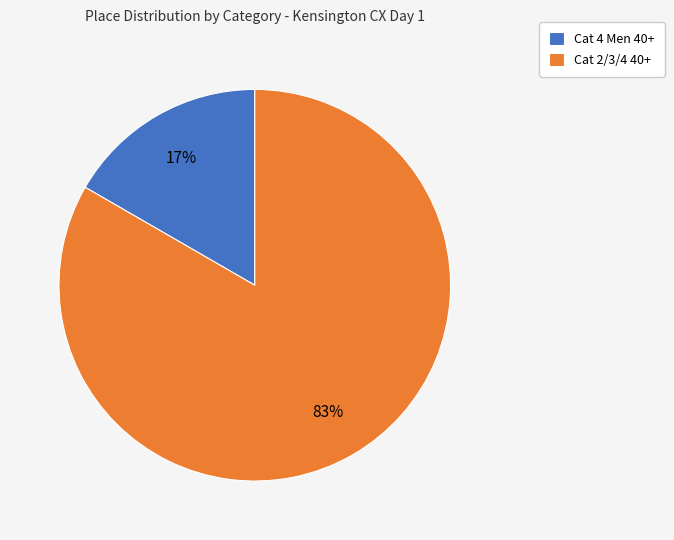

What is the largest slice in the pie chart?

Cat 2/3/4 40+